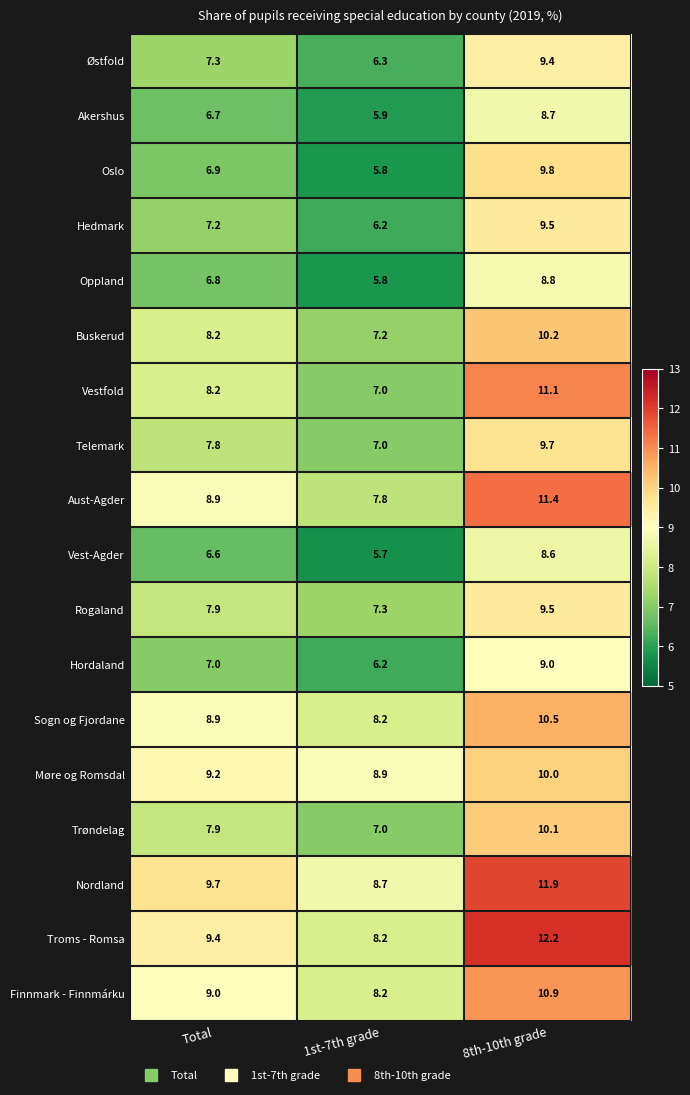

The value of Aust-Agder at Total is 15.1. True or false?

False